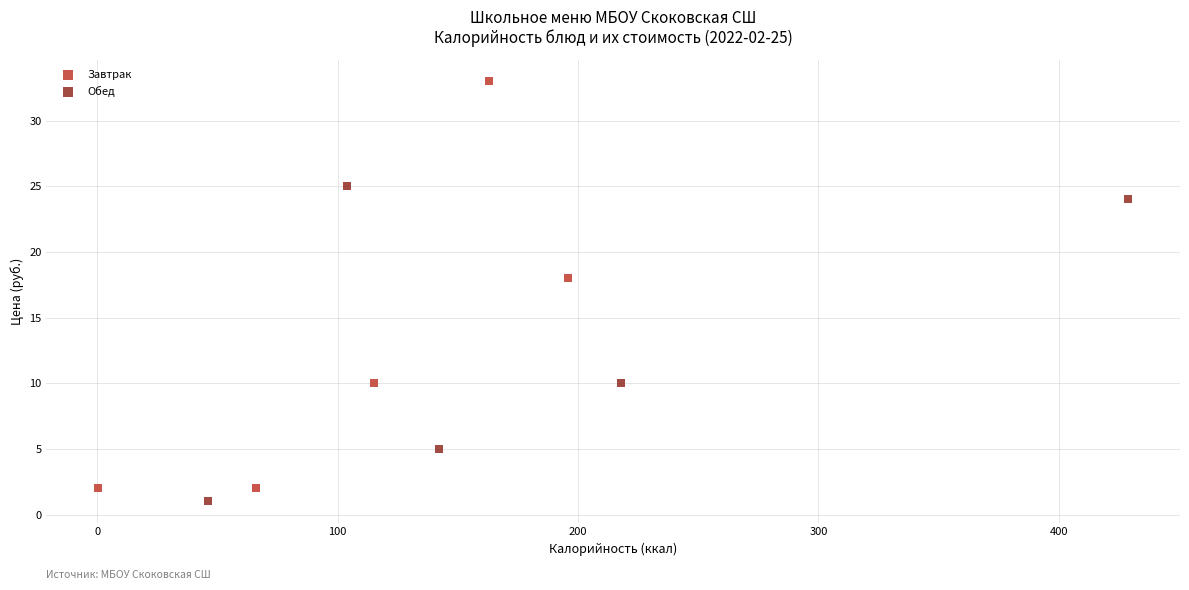

Which series reaches the maximum Y coordinate?

Завтрак